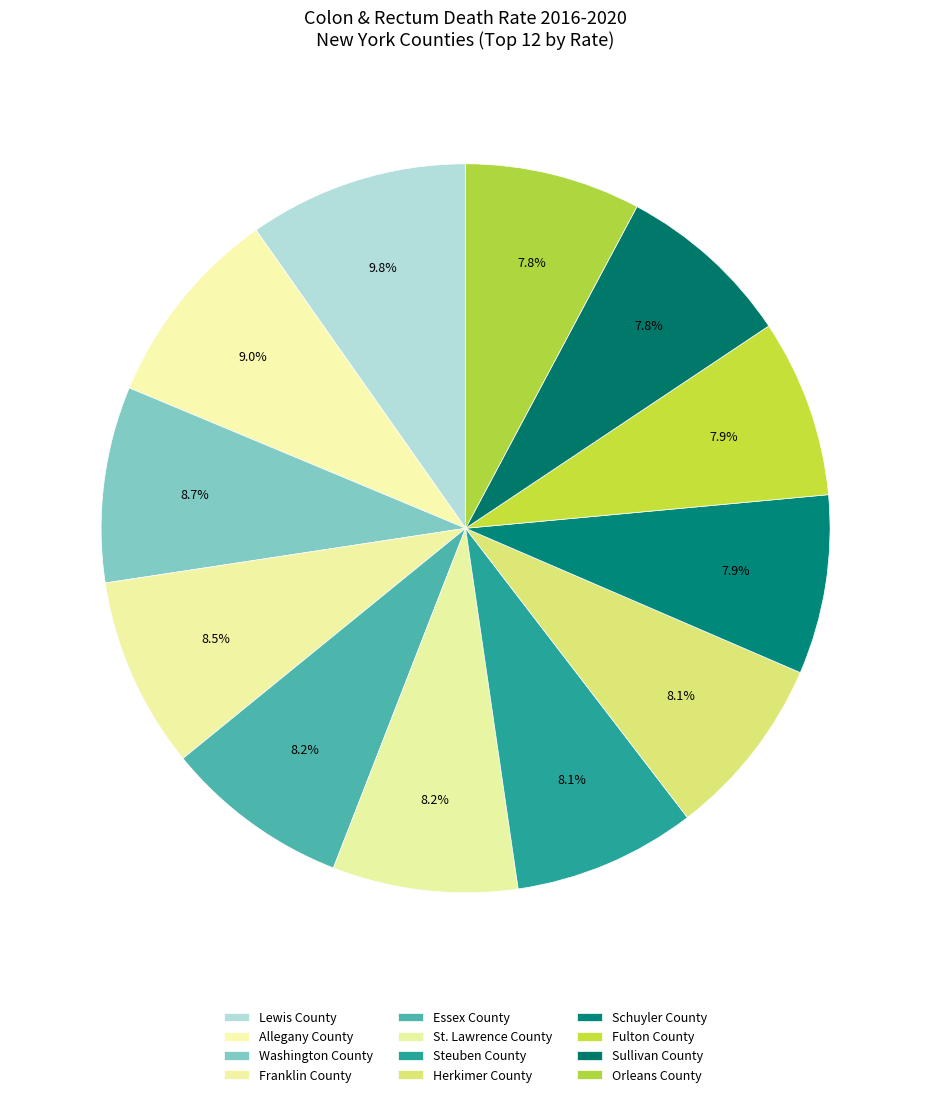

To the nearest percent, what percentage of the pie is Herkimer County?

8%